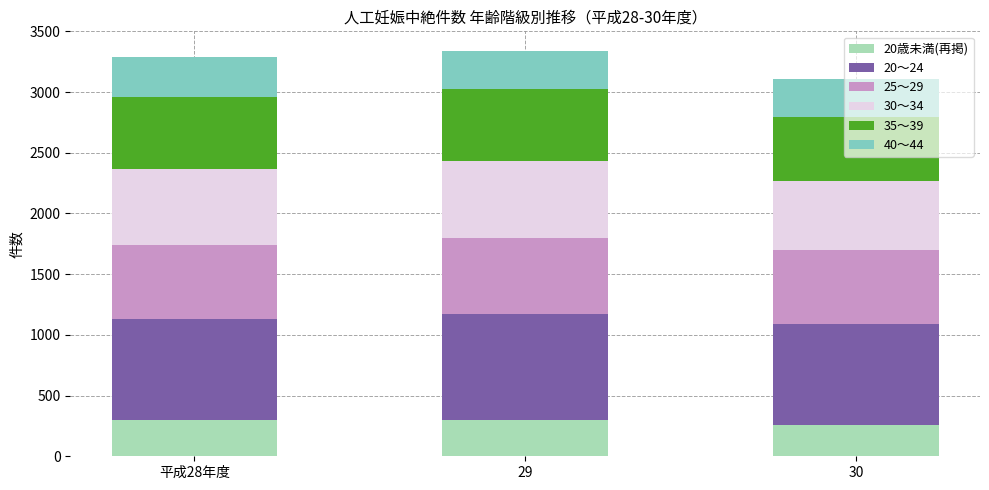

What is the total value across all series at 平成28年度?

3292